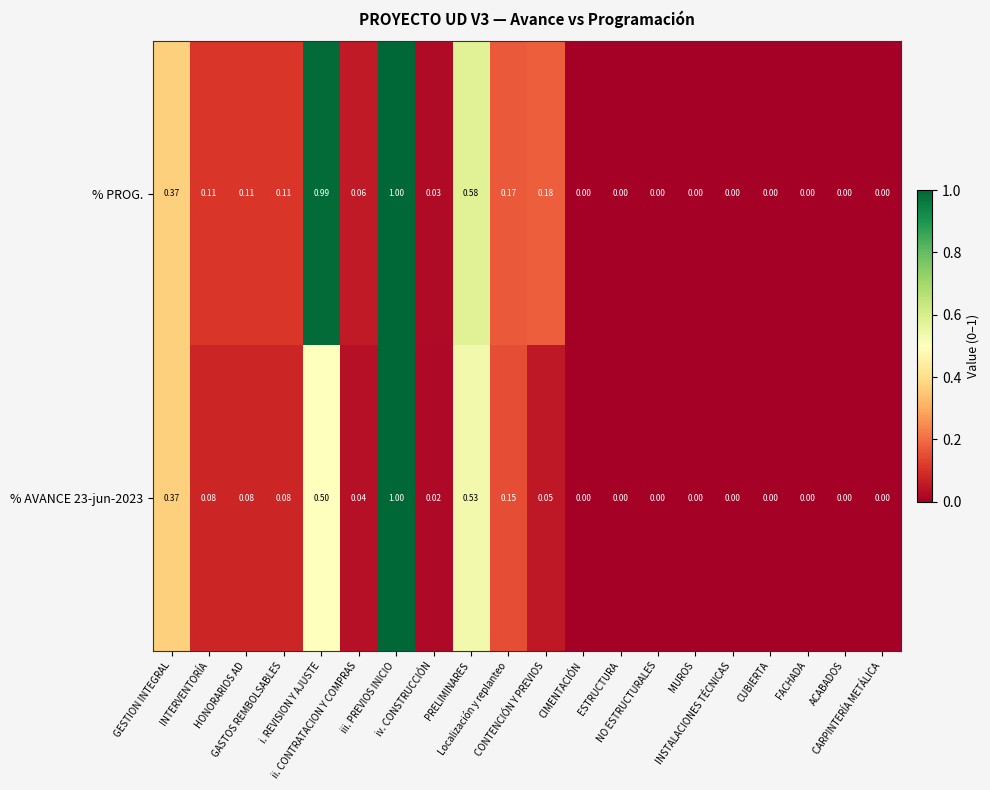

Which series has the largest total across all categories?

% PROG.